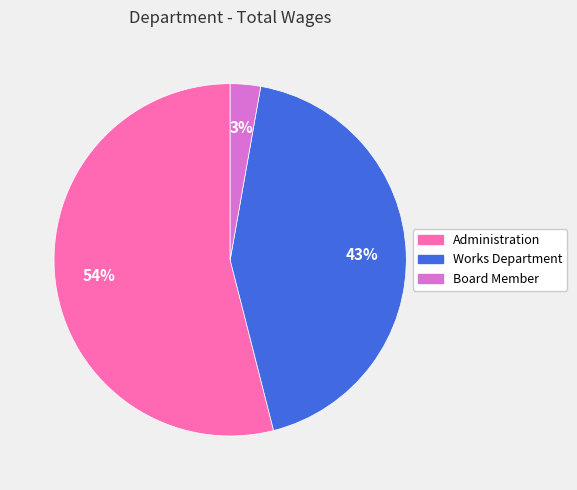

To the nearest percent, what is the combined percentage of Works Department and Administration?

97%